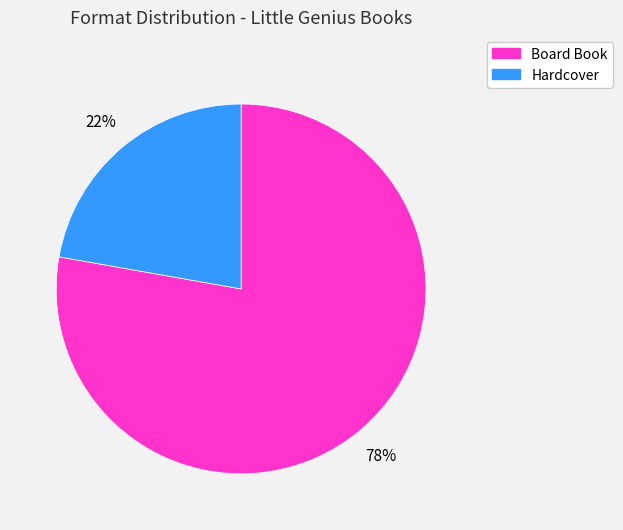

Count the number of slices in the pie.

2